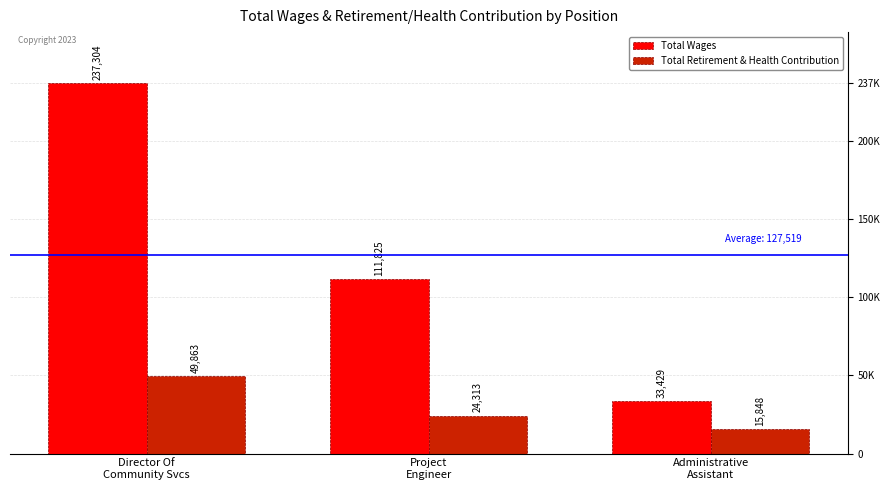

What is the approximate value of Total Retirement & Health Contribution at Administrative
Assistant?

15848